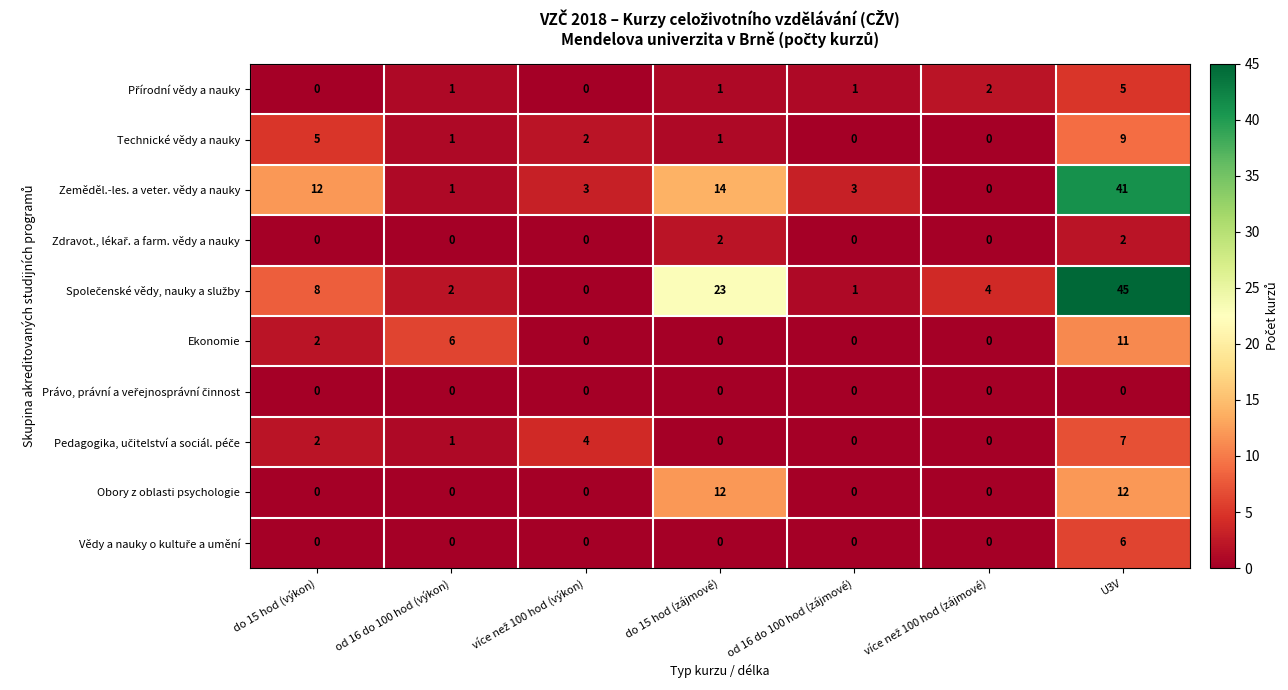

What is the difference between the maximum and minimum values in the Obory z oblasti psychologie series?

12